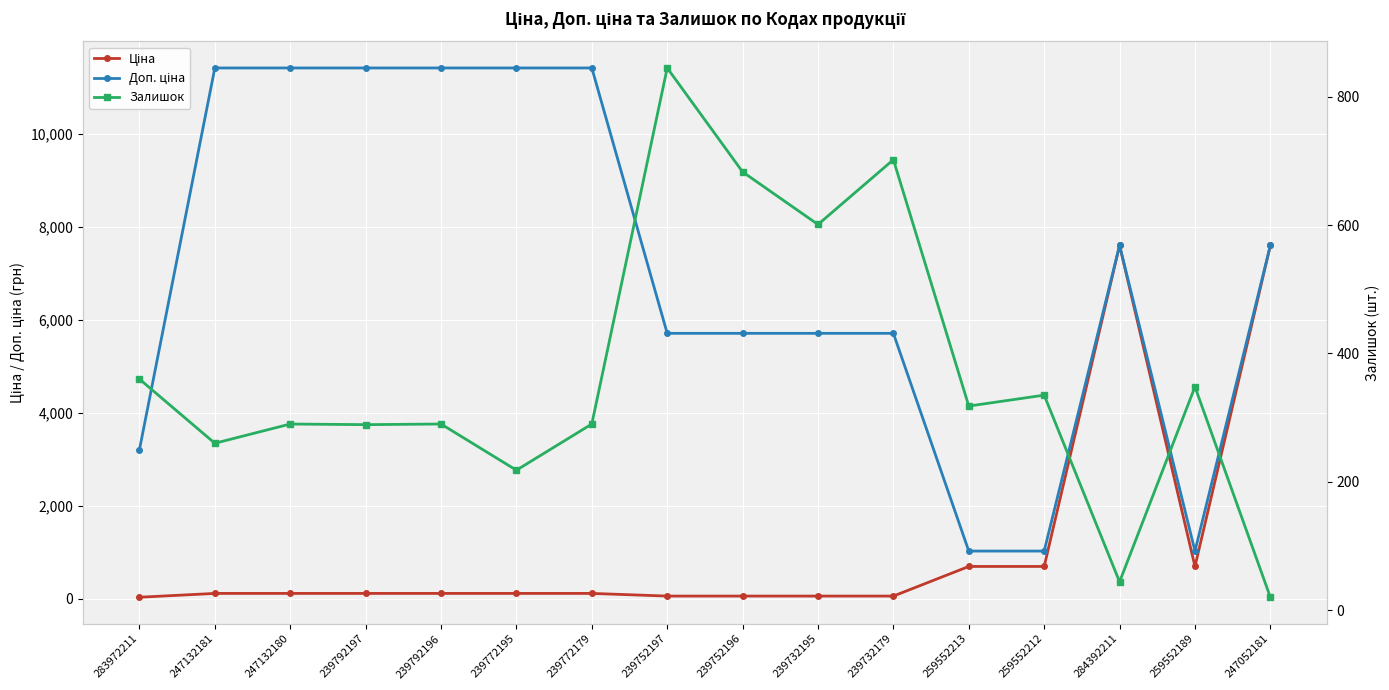

At which label does Залишок reach its peak?

239752197